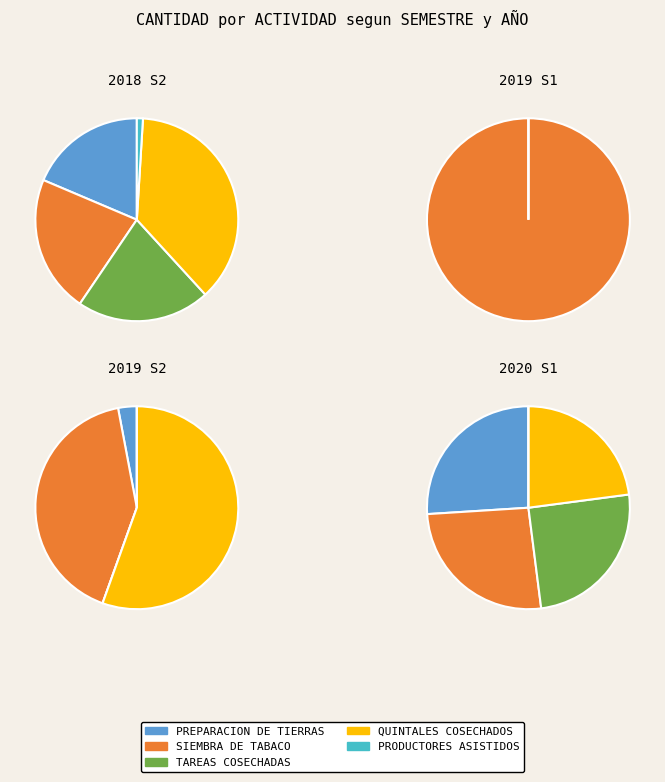

What is the total percentage of SIEMBRA DE TABACO and PREPARACION DE TIERRAS?

40.5%